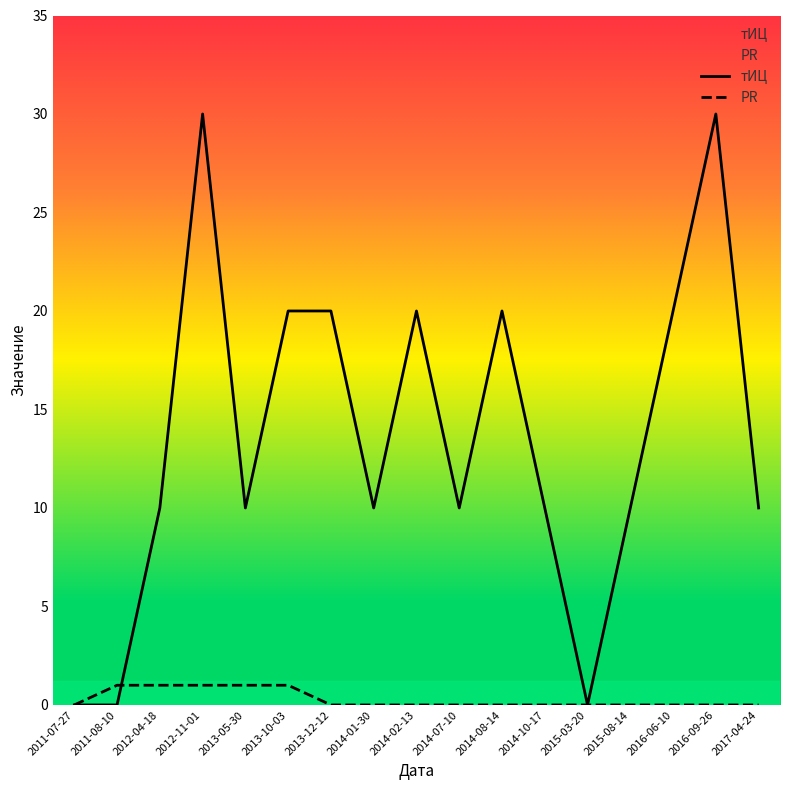

Which series has the largest range (max minus min)?

тИЦ